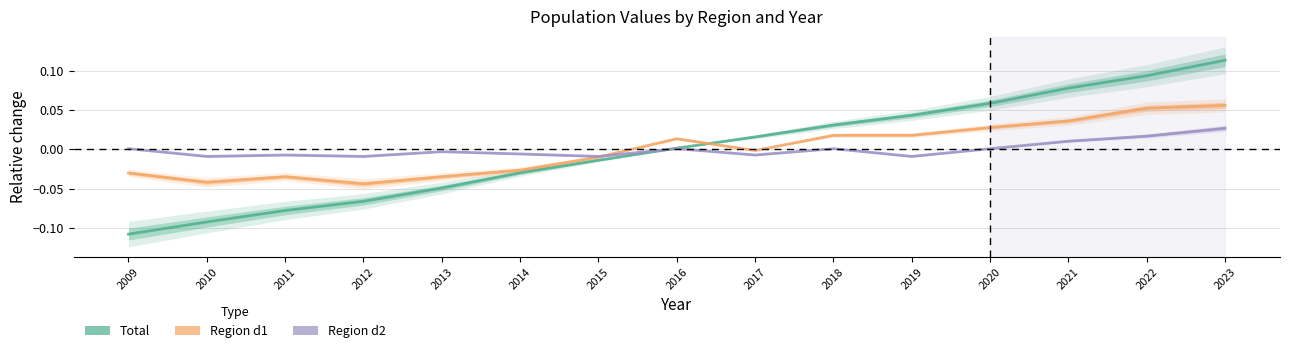

At which label does d2 reach its minimum?

2010